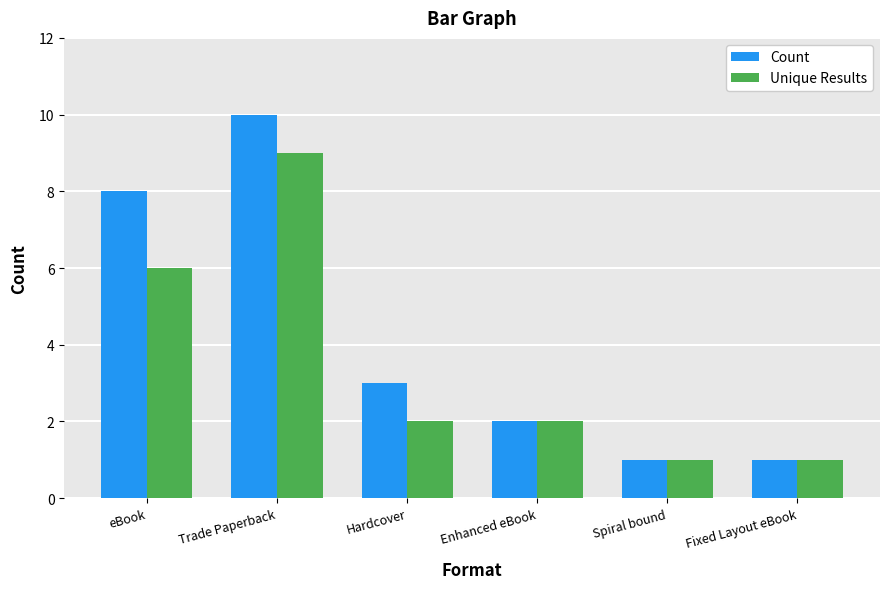

What is the difference between the maximum and second lowest values in the Unique Results series?

8